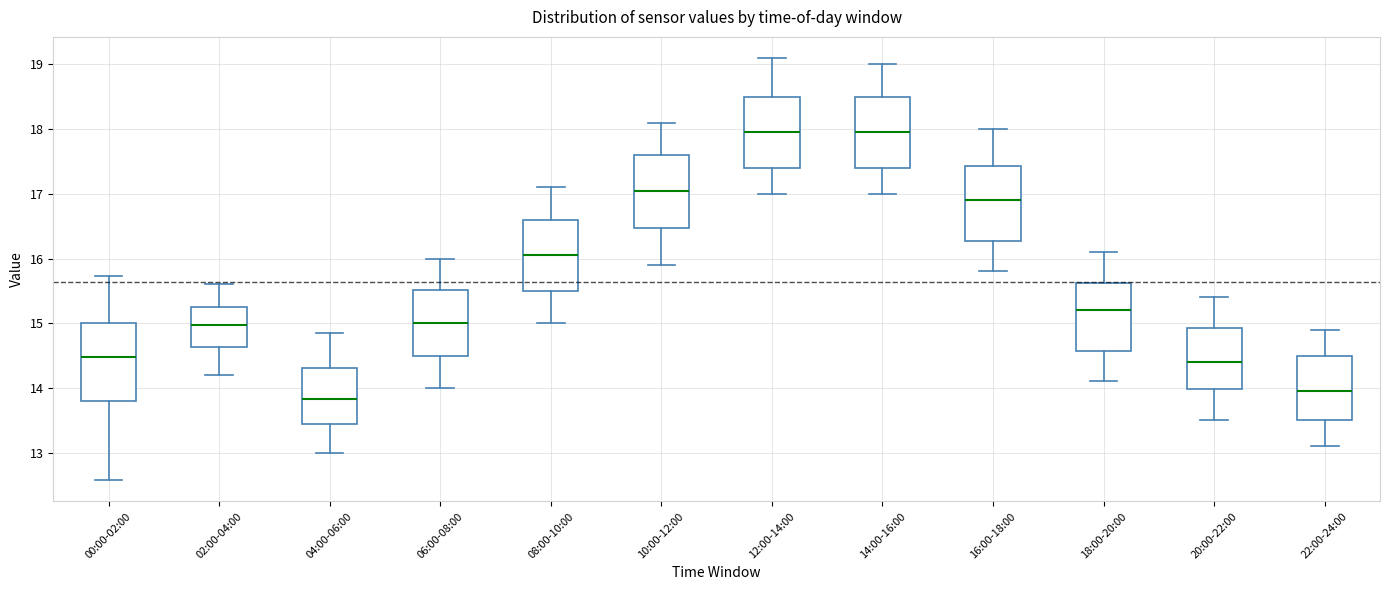

Where does the median line of the box for 00:00-02:00 sit on the y-axis? The values are not printed on the chart, so give them approximately, as read against the axis.

14.5